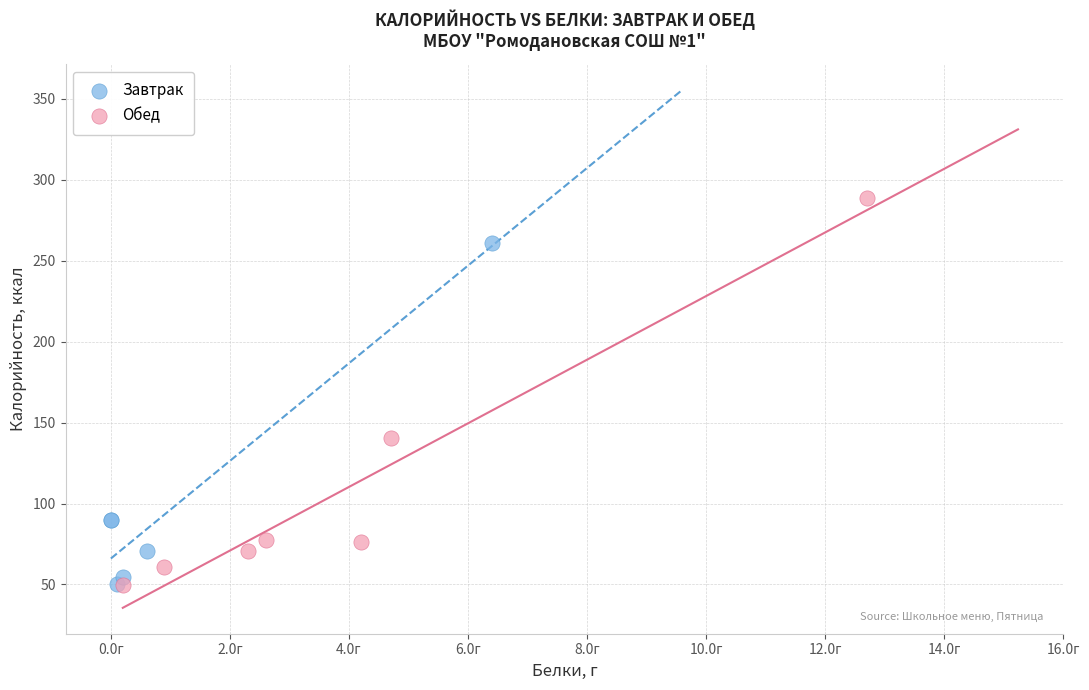

Which series has the largest Y range (max minus min)?

Обед